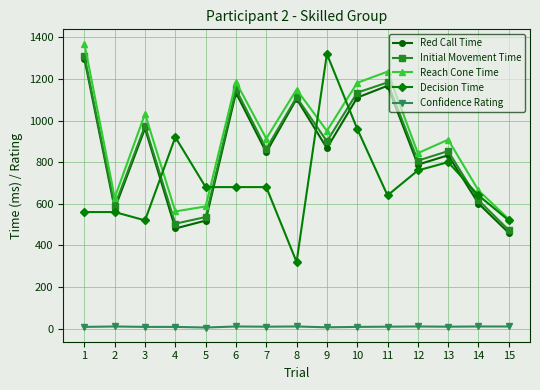

At which category does Initial Movement Time reach its first local peak?

3